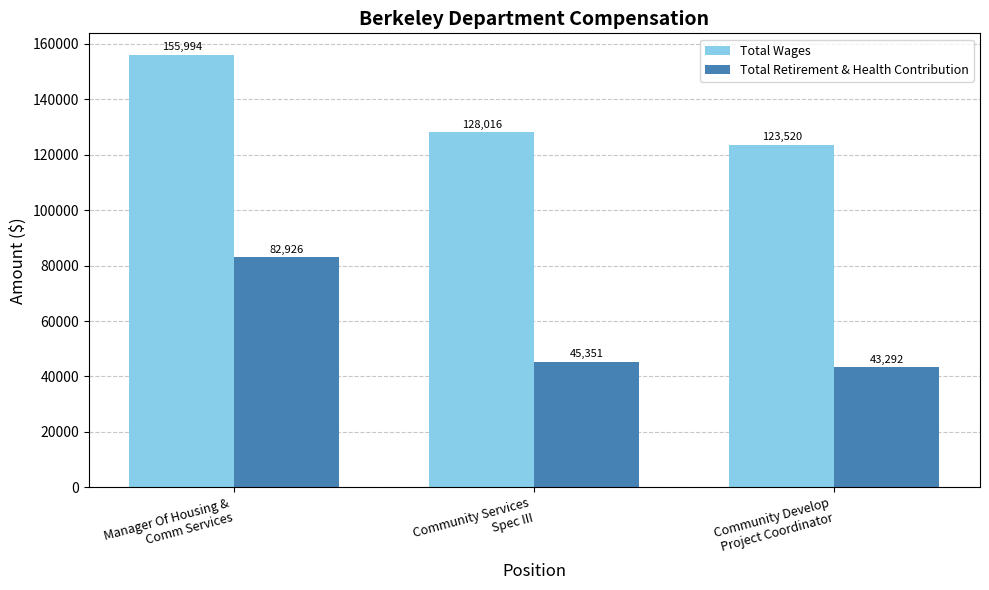

List the series in order of their peak value, highest first.

Total Wages, Total Retirement & Health Contribution